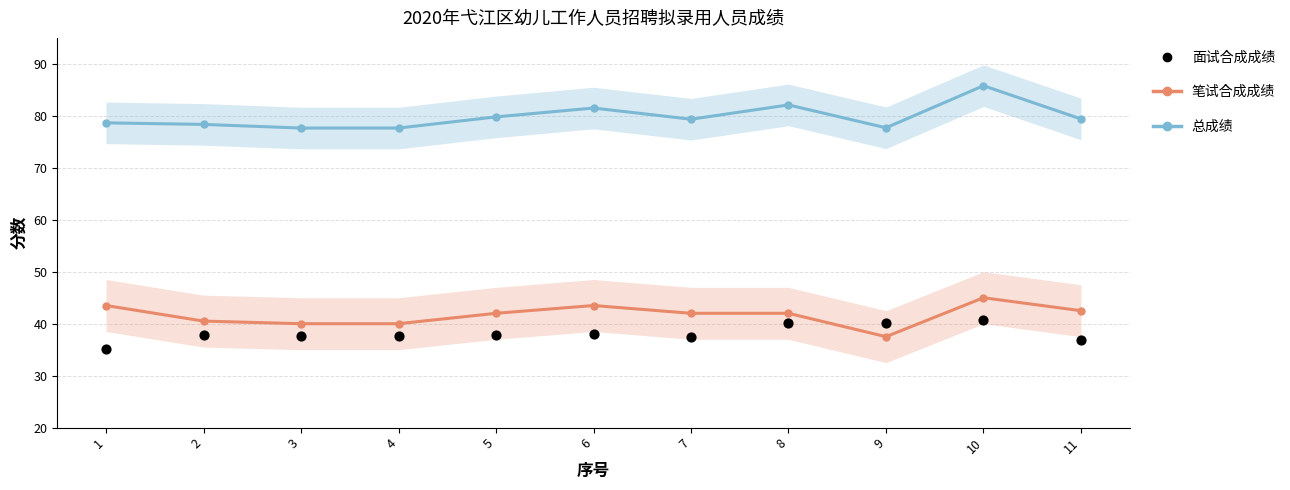

What is the total value across all series at 11?

158.8